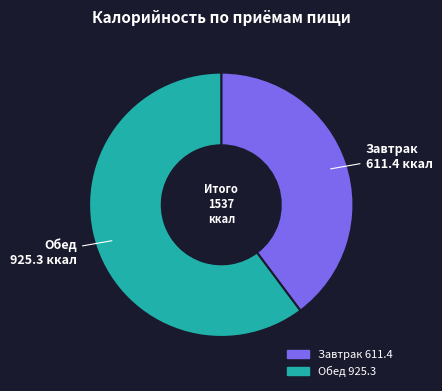

Combined, do Завтрак and Обед account for over 50%?

Yes